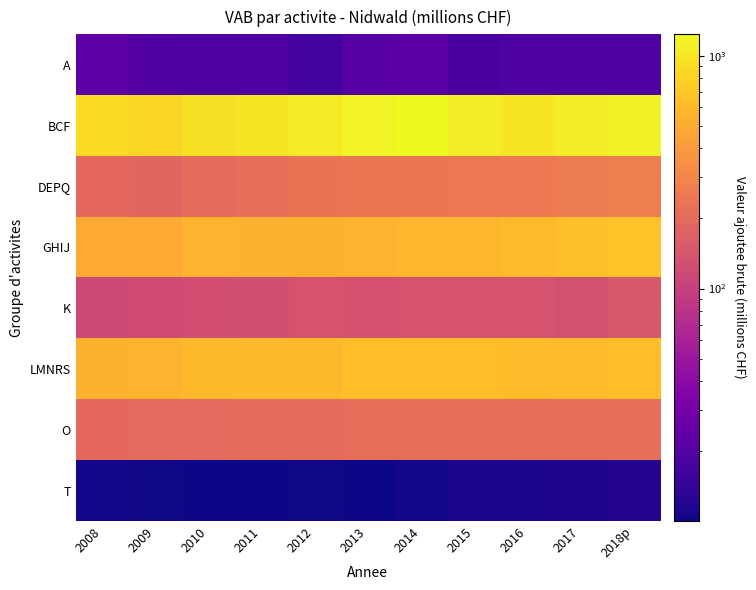

Rank the series at 2013 from lowest to highest value.

T, A, K, O, DEPQ, GHIJ, LMNRS, BCF